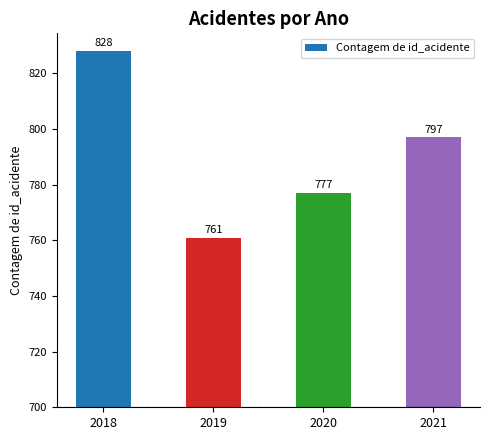

Are the bars horizontal?

No